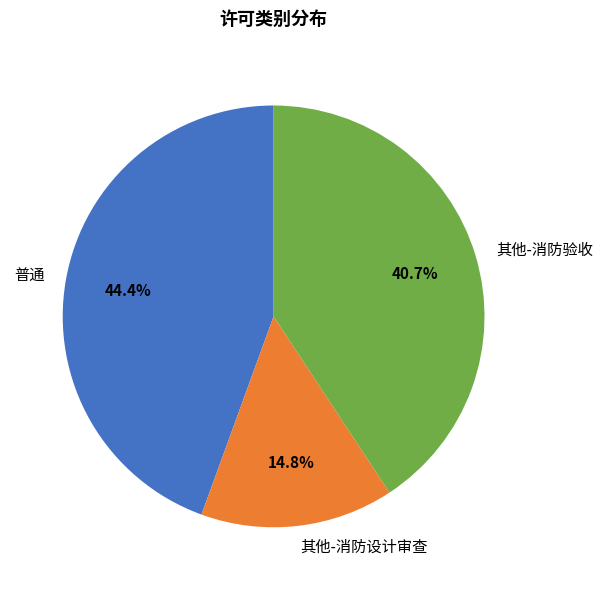

Which slice is the smallest?

其他-消防设计审查